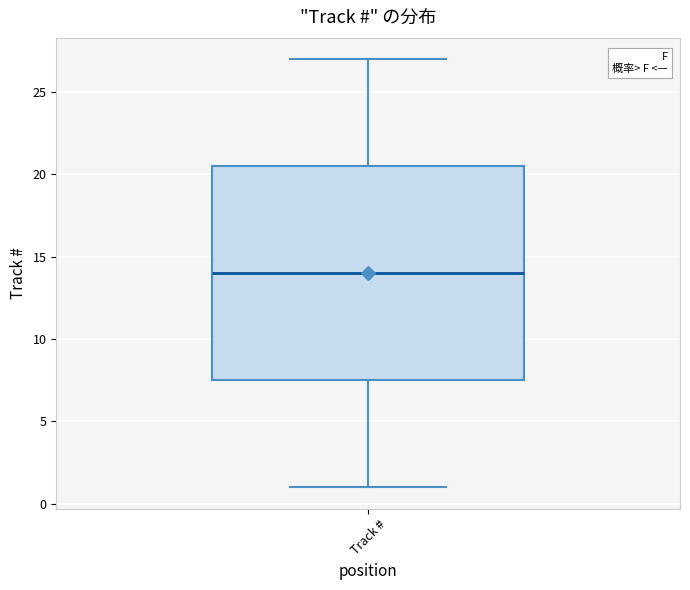

Where does the median line of the box for Track # sit on the y-axis? The values are not printed on the chart, so give them approximately, as read against the axis.

14.0